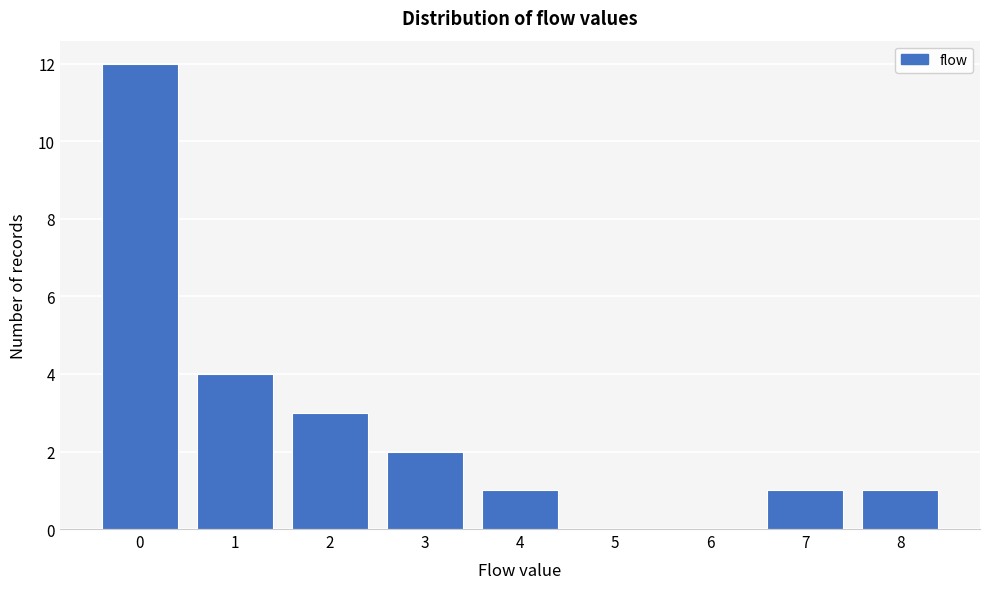

Reading right to left, list all the values displayed in this chart.

8=1	7=1	6=0	5=0	4=1	3=2	2=3	1=4	0=12